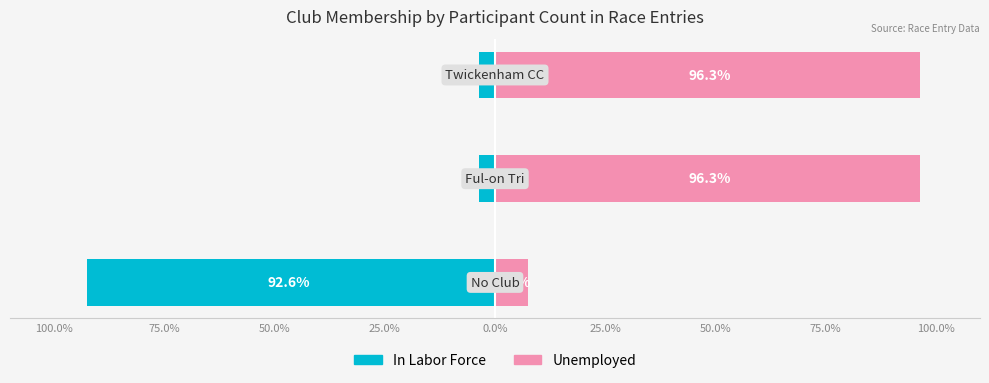

Reading left to right, transcribe all the data shown in this chart.

In Labor Force: -92.6	-3.7	-3.7
Unemployed: 7.4	96.3	96.3